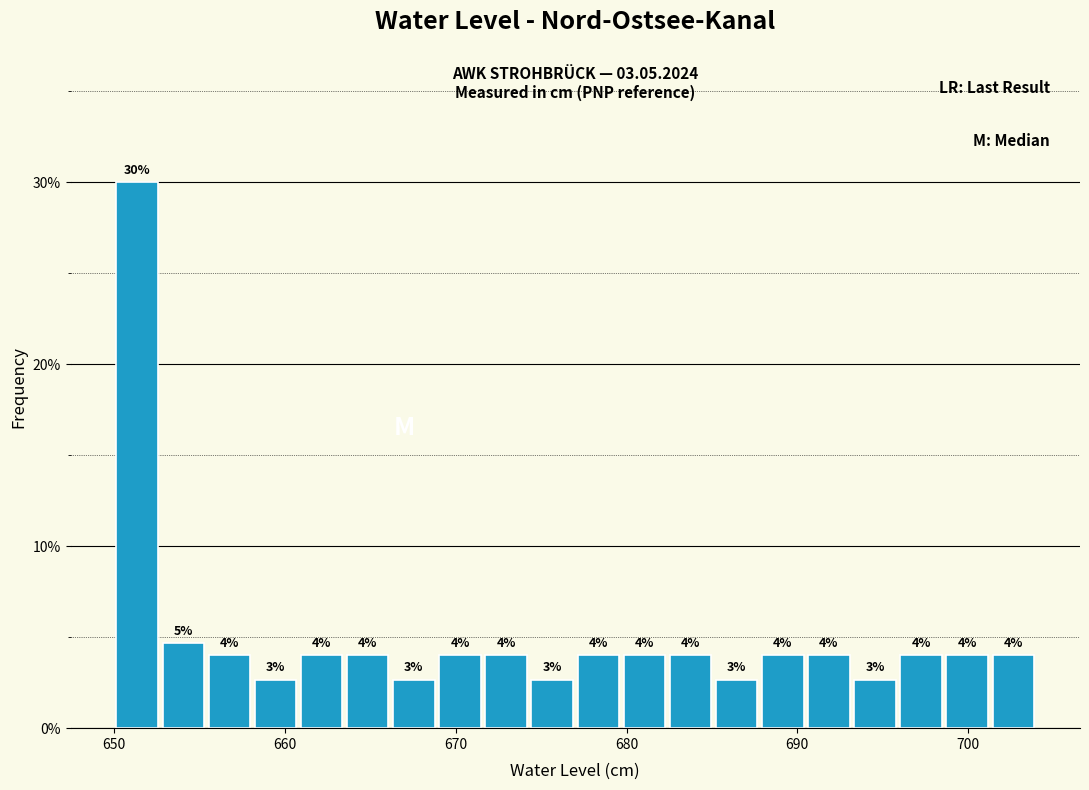

Read against the x-axis, roughly where is the centre of the tallest bar?

651